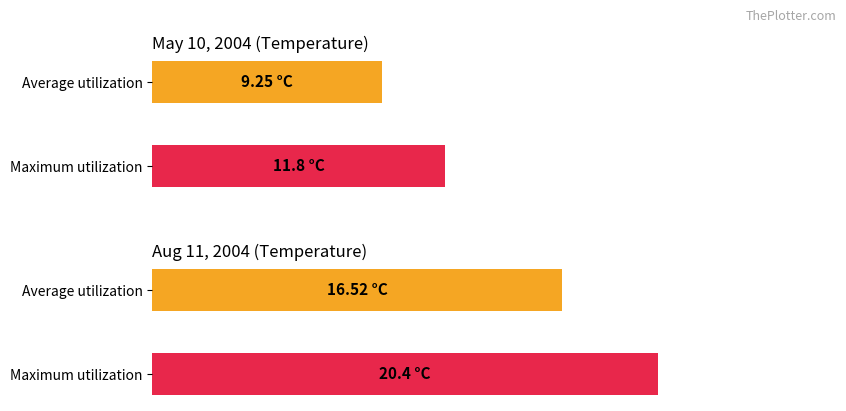

Is the value of Temperature (May) at 9 greater than the value of Temperature (Aug) at 3?

No